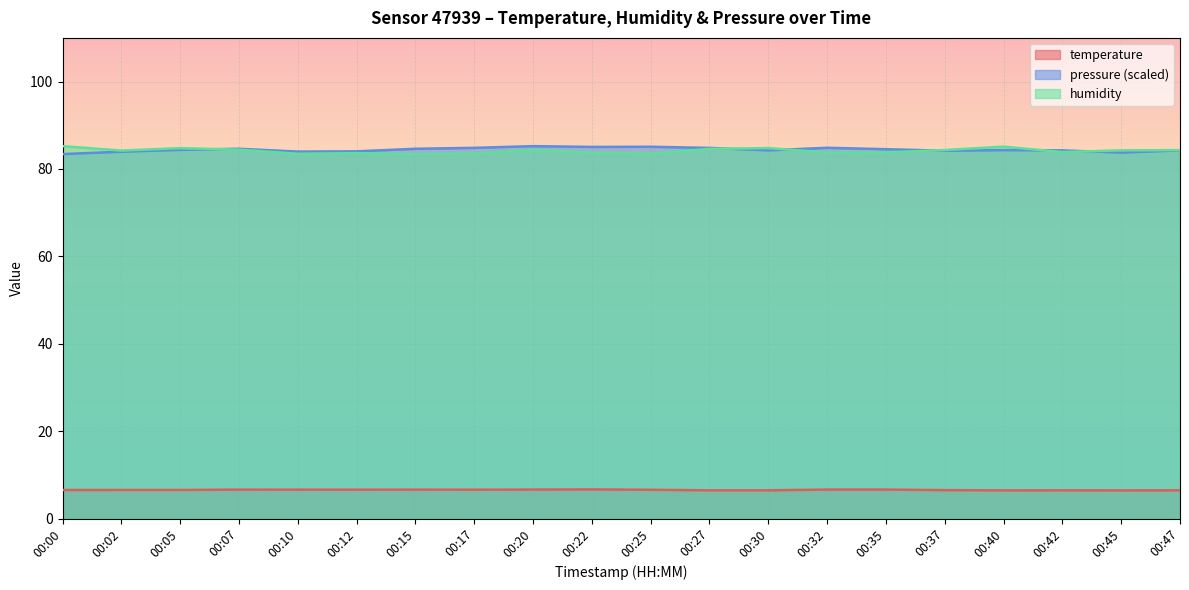

Is it true that pressure_norm equals 84.3 at 00:47?

True